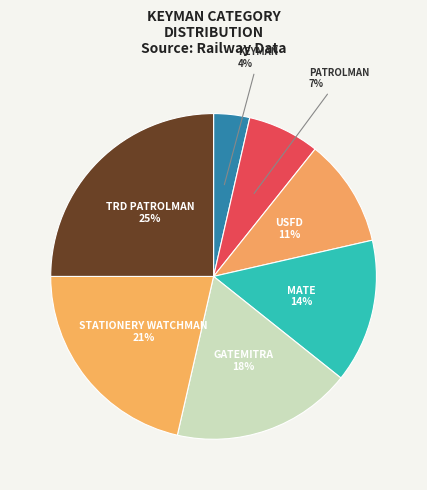

To the nearest percent, what is the average slice percentage?

14%